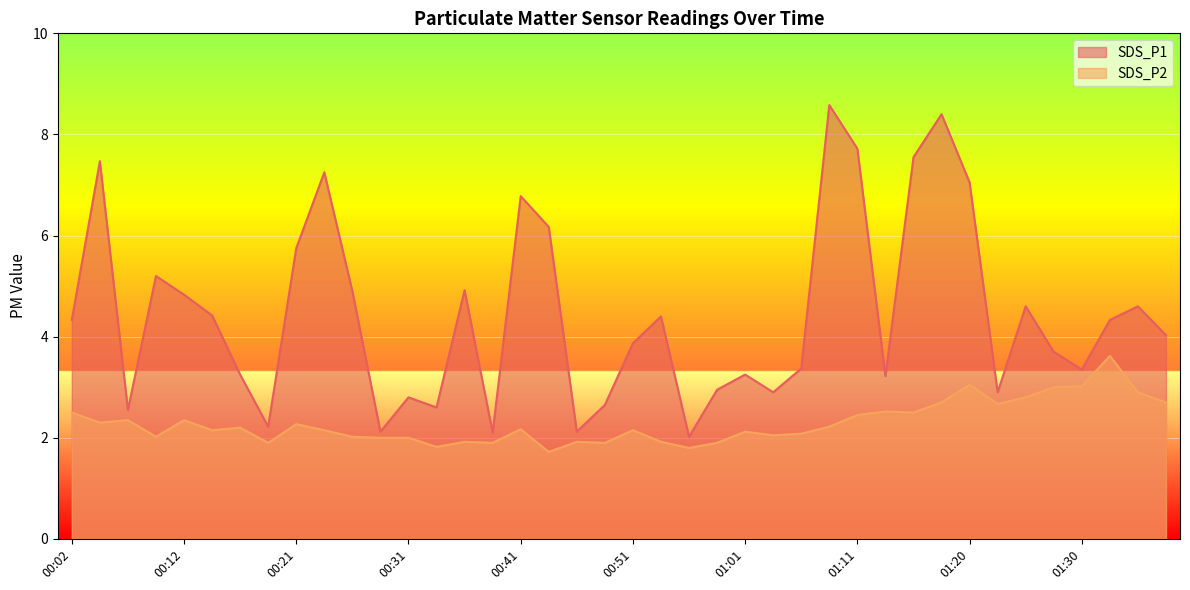

What is the label of the 26th point from the right?

00:36